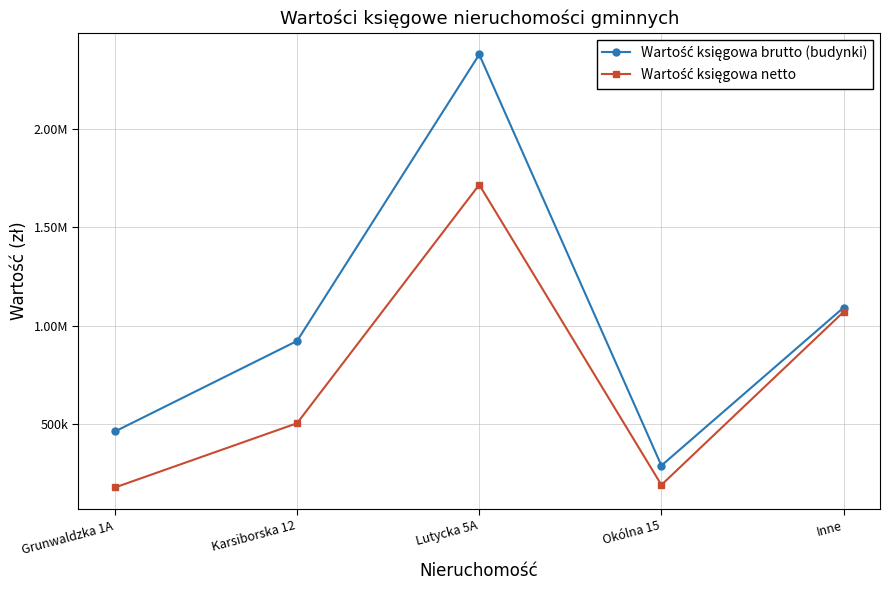

Is this an area chart (filled region under the line)?

No